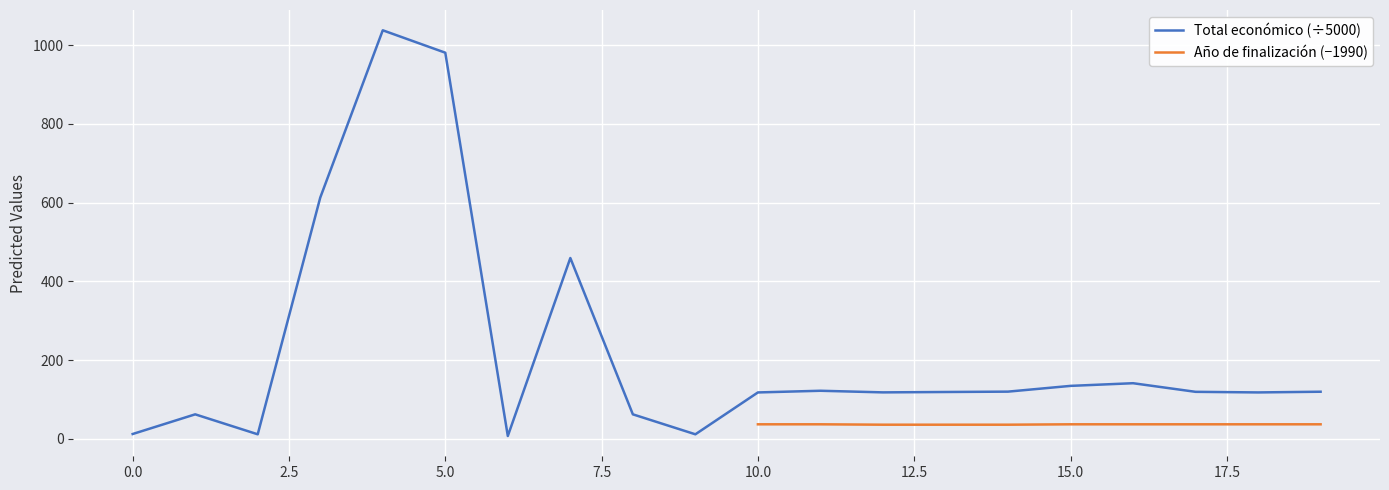

What are all the series names shown in the legend?

Total económico (÷5000), Año de finalización (−1990)